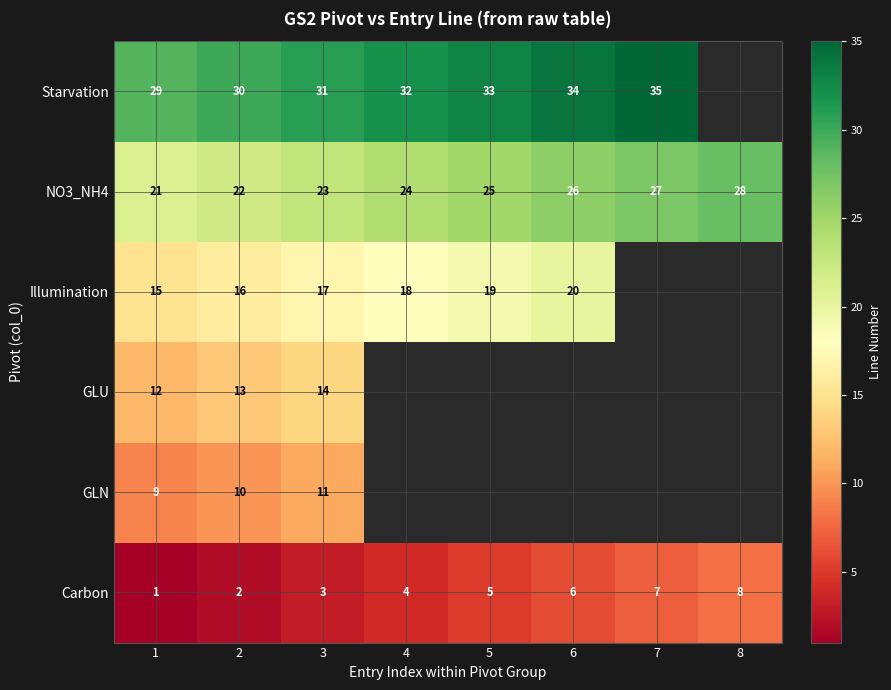

The value of Starvation at 5 is 50. True or false?

False